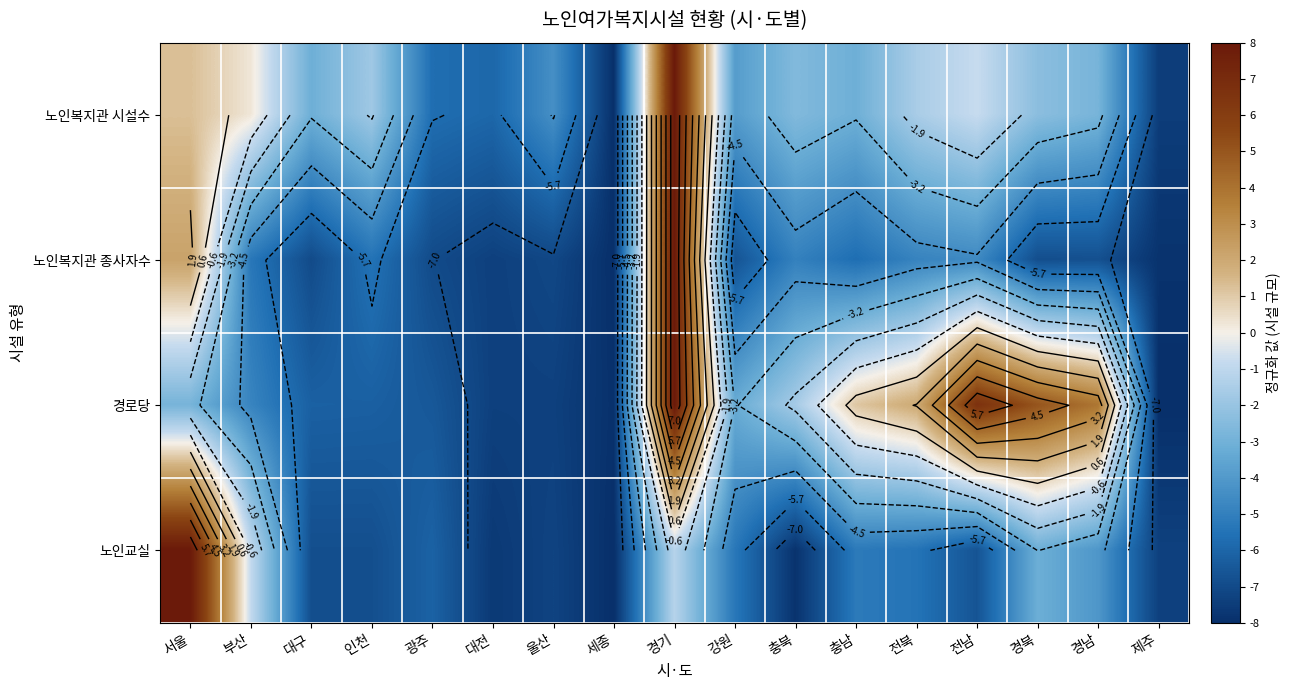

At which label does 노인교실 first exceed -6?

서울